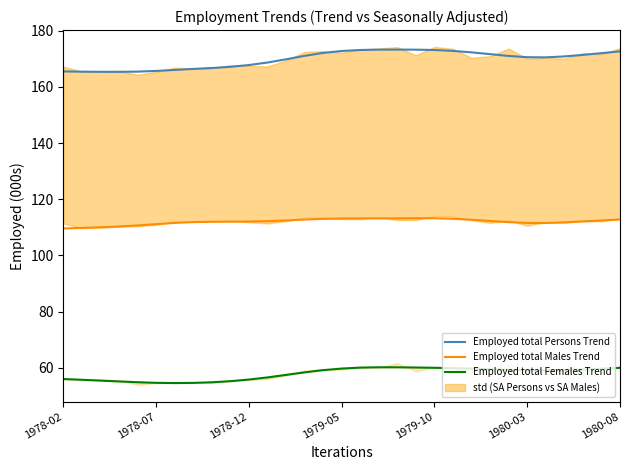

Is the value of Employed total Females Trend at 16 greater than the value of Employed total Males Trend at 29?

No